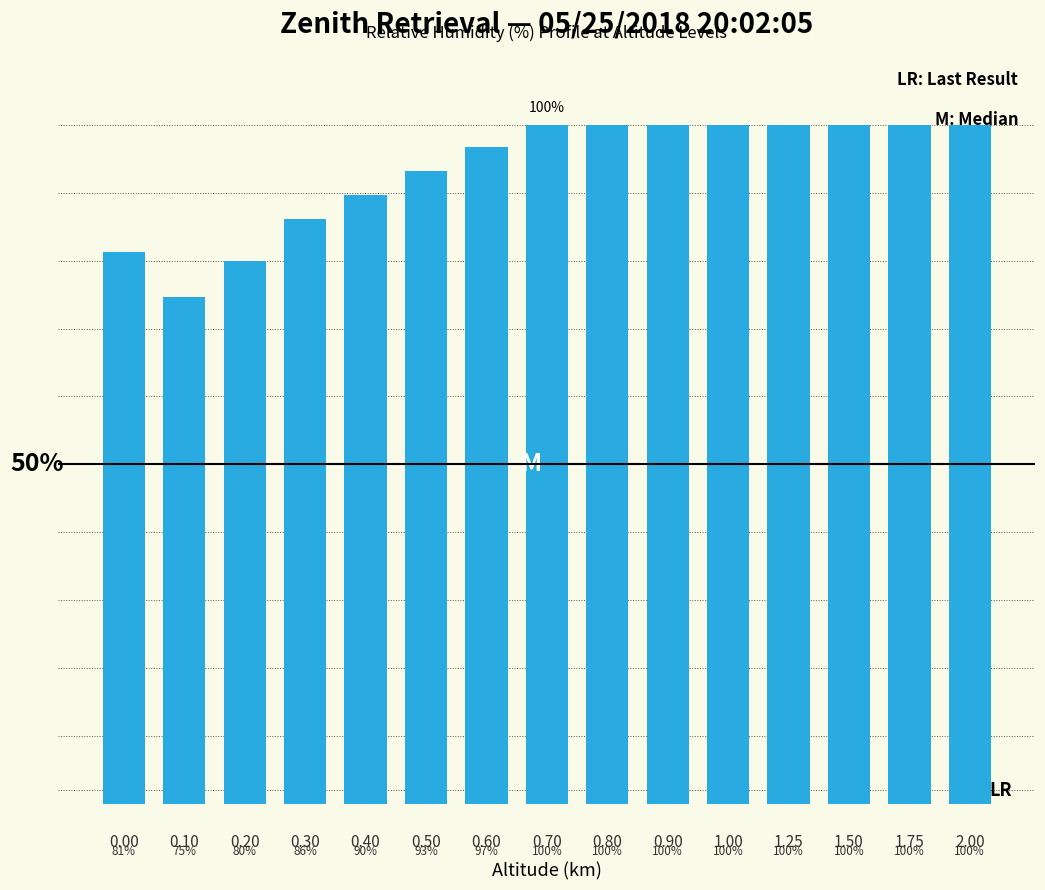

Does the chart contain any negative values?

No